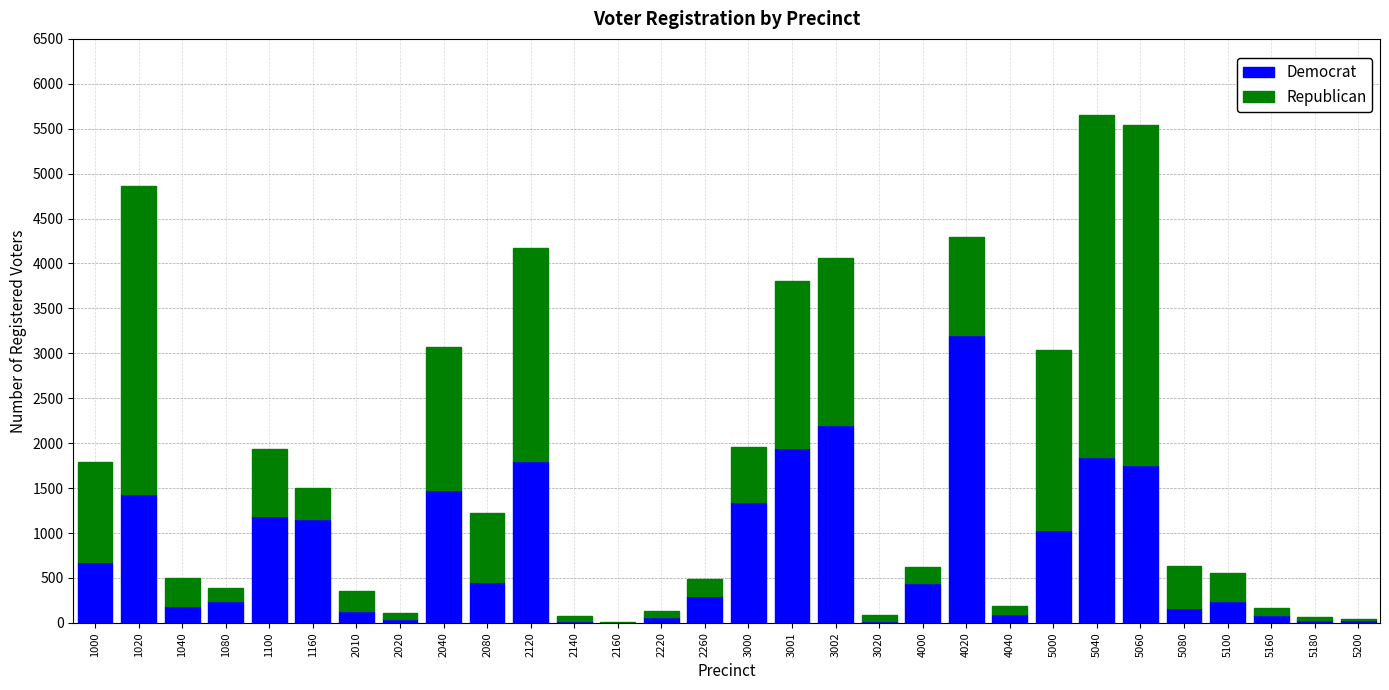

The value of Democrat at 2040 is 1482. True or false?

True